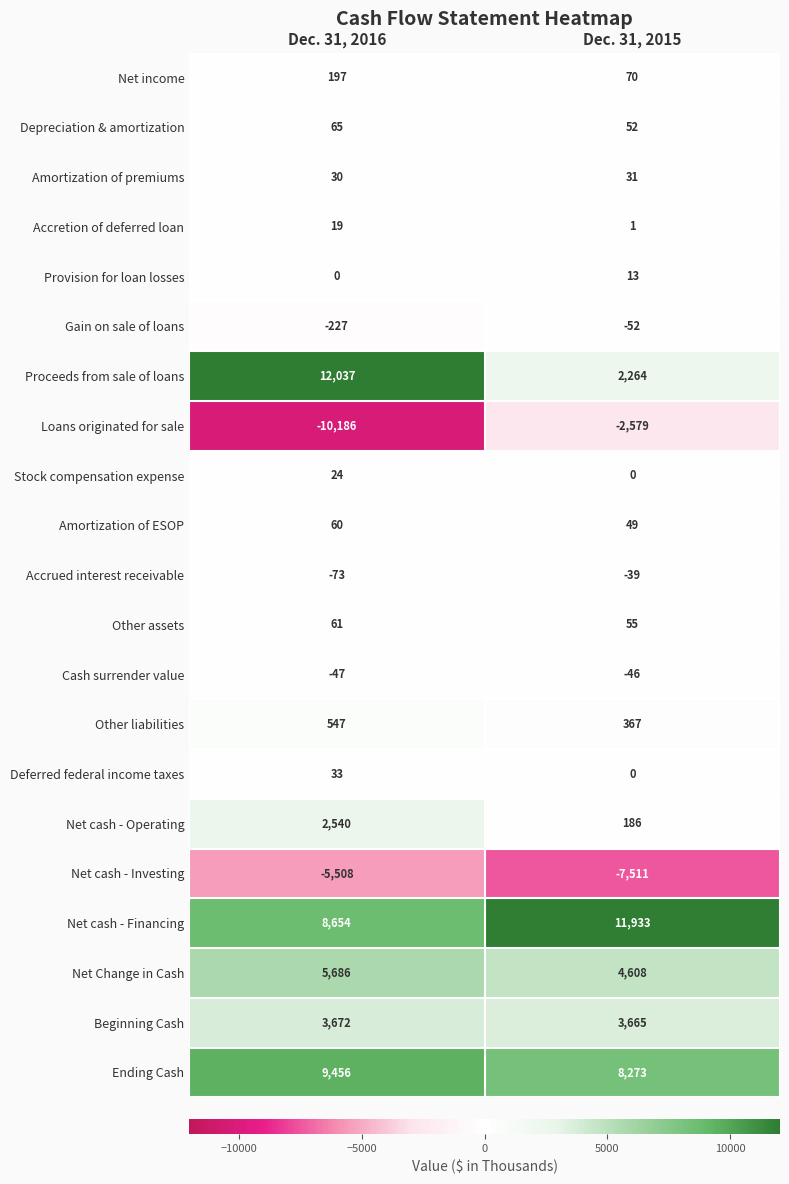

What is the approximate value of Amortization of ESOP at Dec. 31, 2015, to the nearest 5?

50